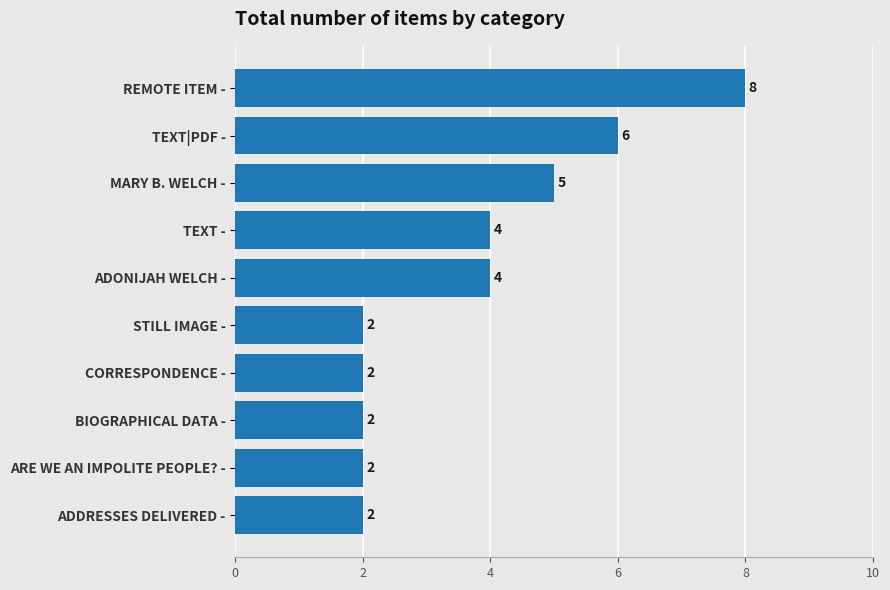

What is the average value?

4